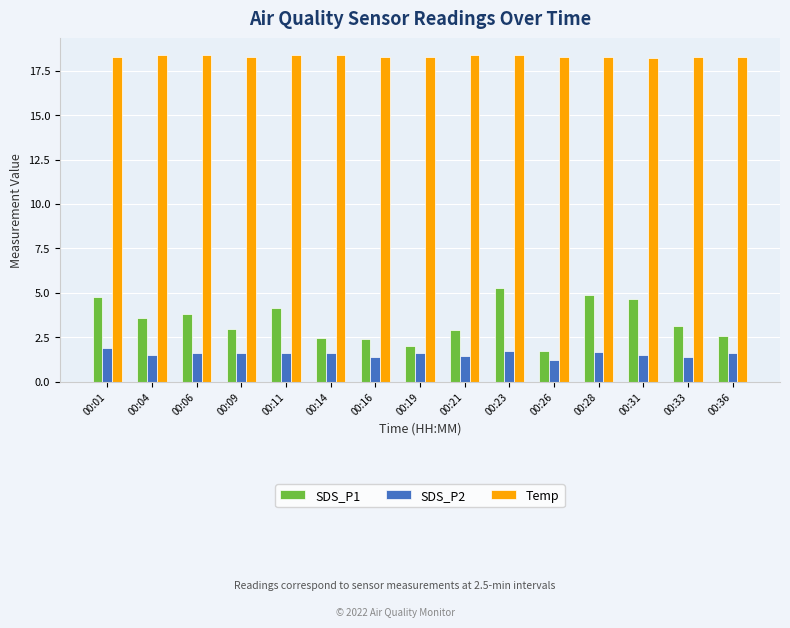

Is it true that SDS_P1 equals 2.4 at 00:16?

True